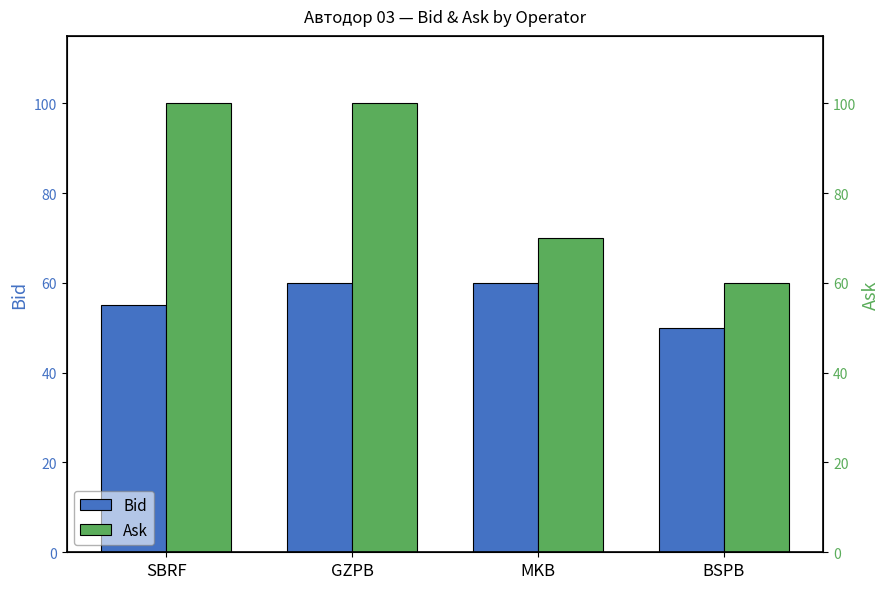

Which series has the largest range (max minus min)?

Ask